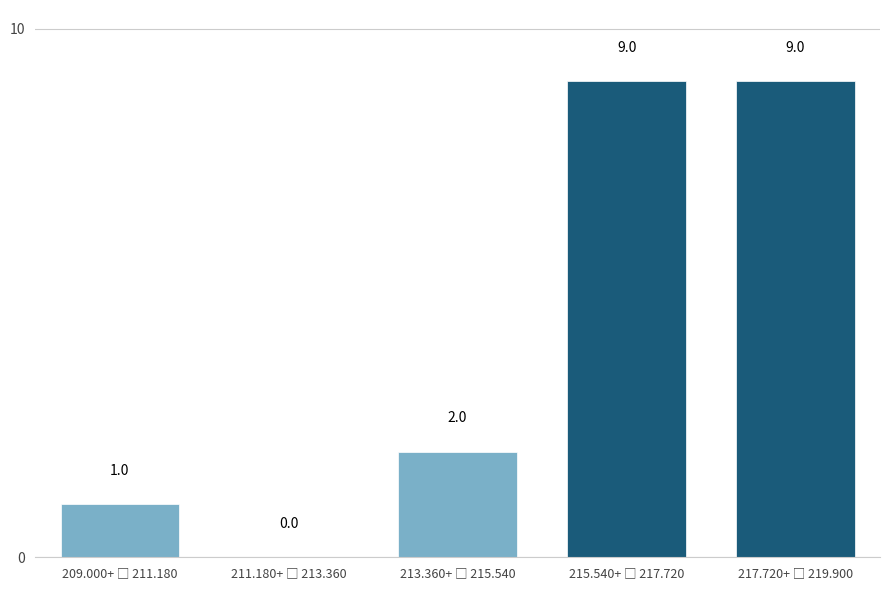

What is the sum of all values?

21